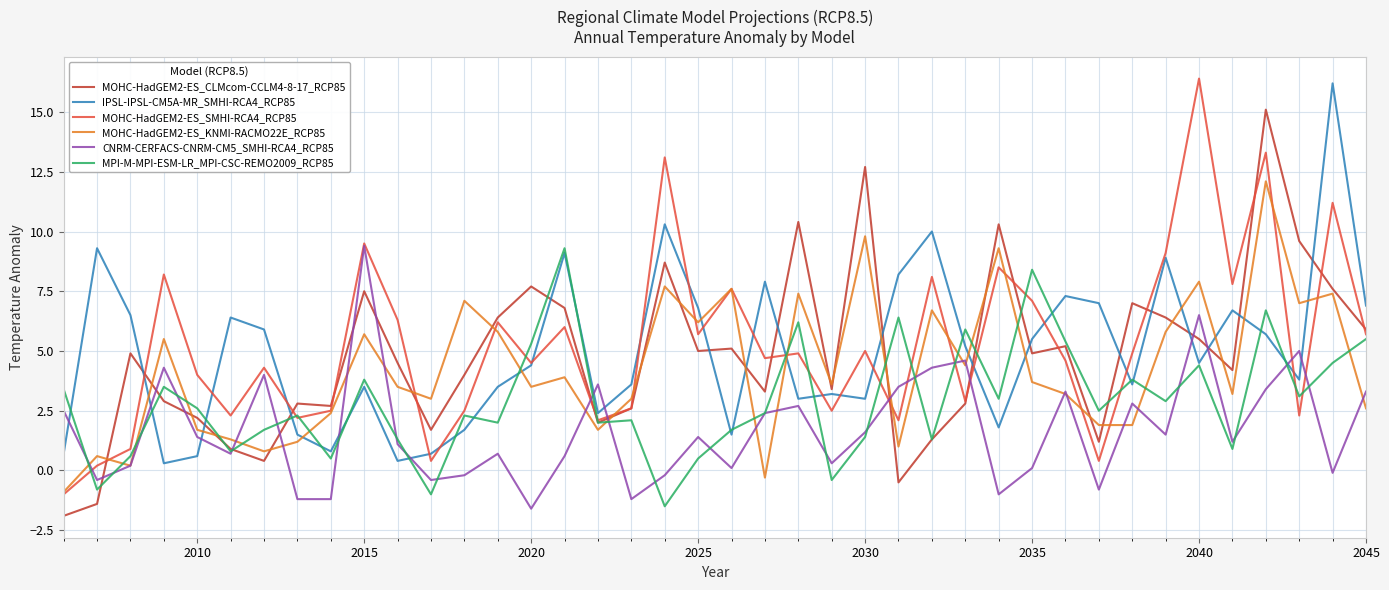

True or false: MPI-M-MPI-ESM-LR_MPI-CSC-REMO2009_RCP85 and MOHC-HadGEM2-ES_KNMI-RACMO22E_RCP85 intersect in this chart.

True